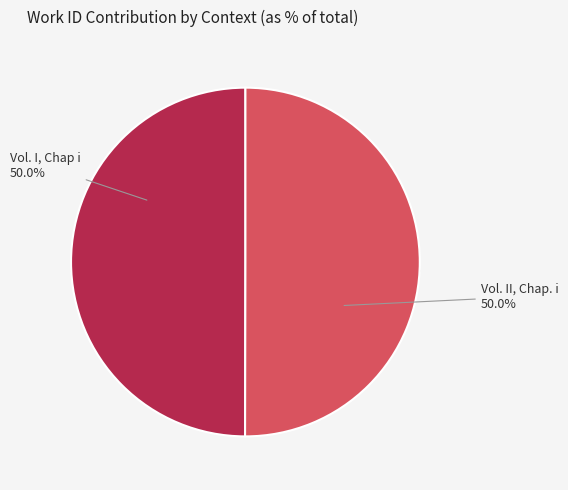

Which slice is the smallest?

Vol. I, Chap i